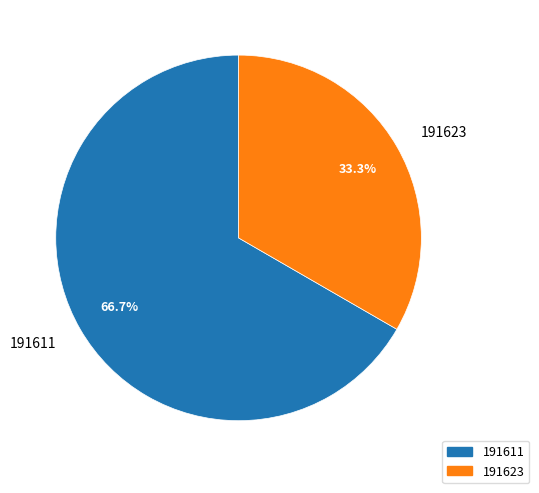

True or false: 191611 accounts for 67% of the total.

True